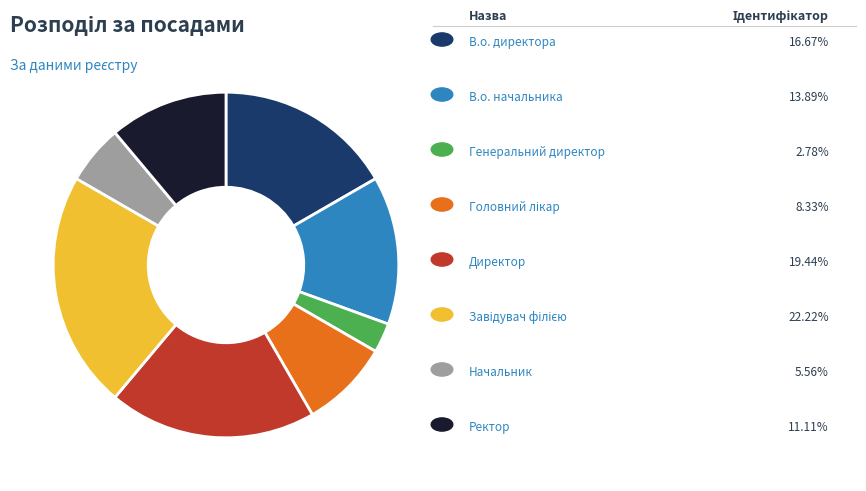

Does any single category account for the majority?

No